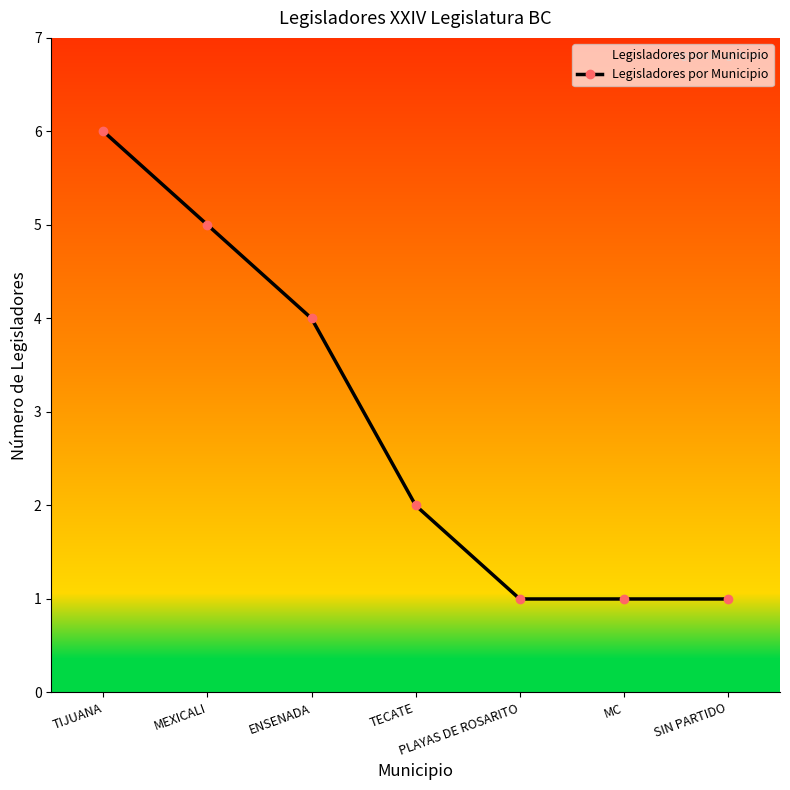

What is the change in value from ENSENADA to TECATE?

-2